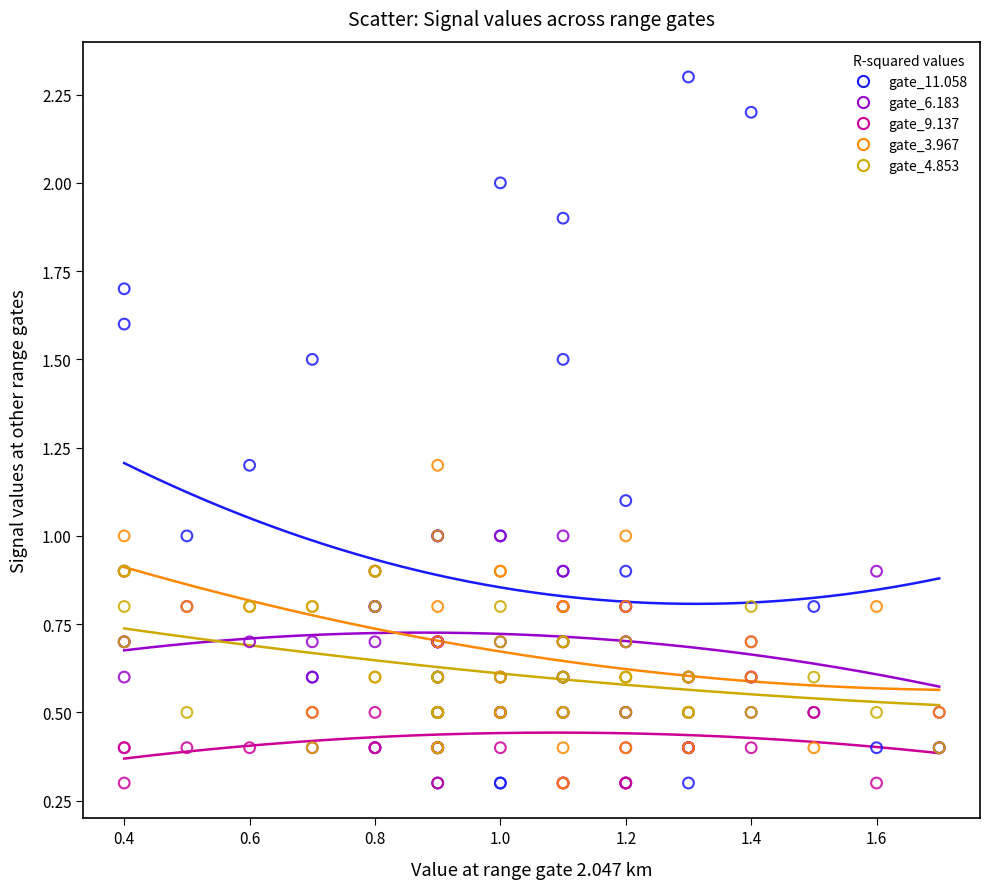

What are all the series names shown in the legend?

gate_11.058, gate_6.183, gate_9.137, gate_3.967, gate_4.853